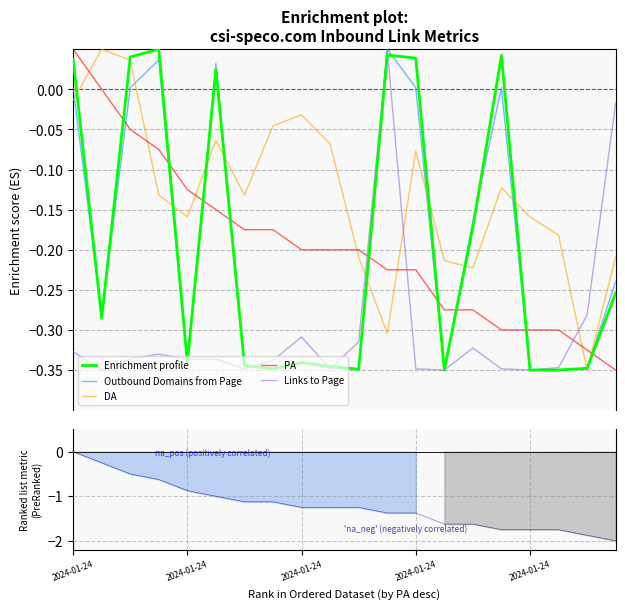

True or false: PA and Links to Page intersect in this chart.

True